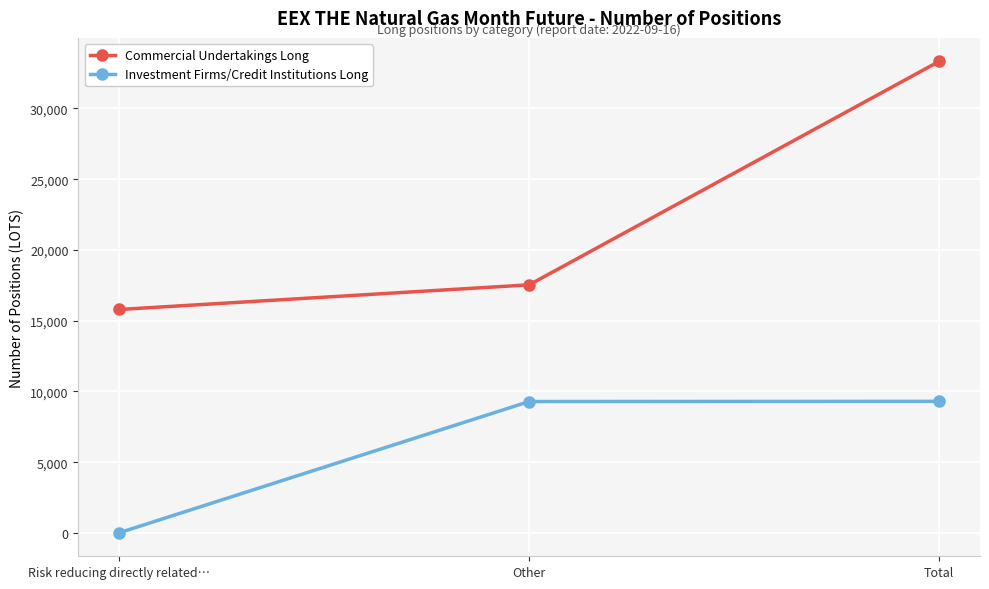

The Commercial Undertakings Long series shows 7719 at Risk reducing directly related…. True or false?

False